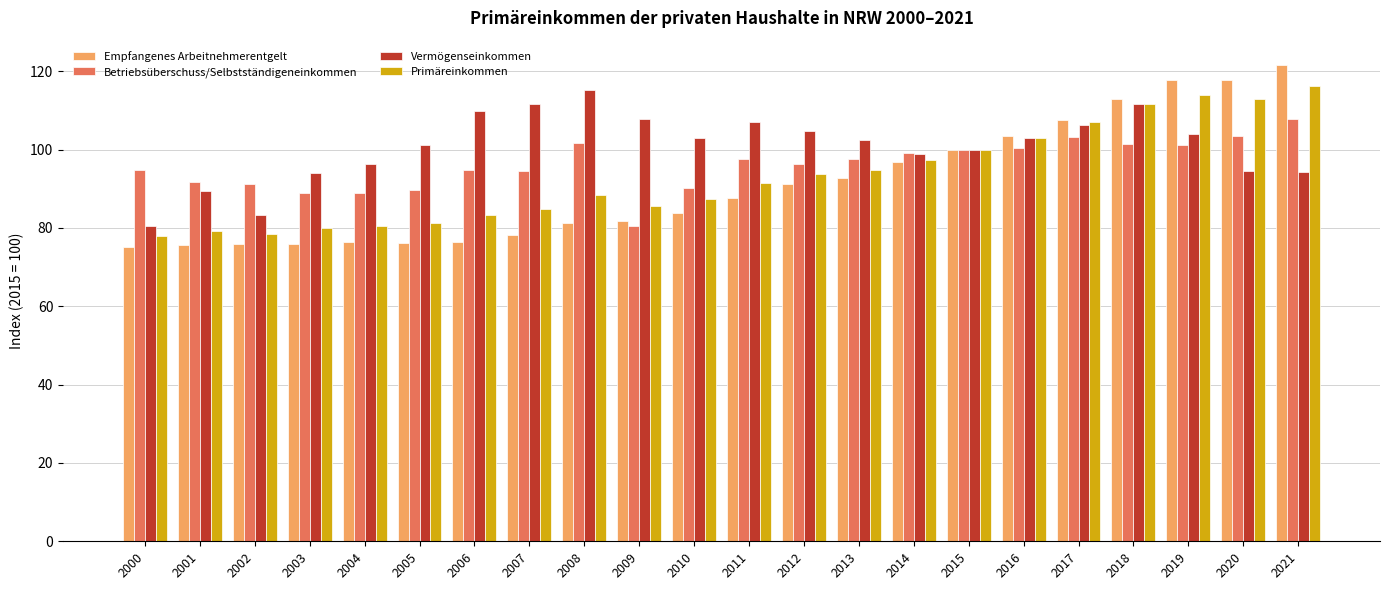

Which series changed the most between 2000 and 2016?

Empfangenes Arbeitnehmerentgelt